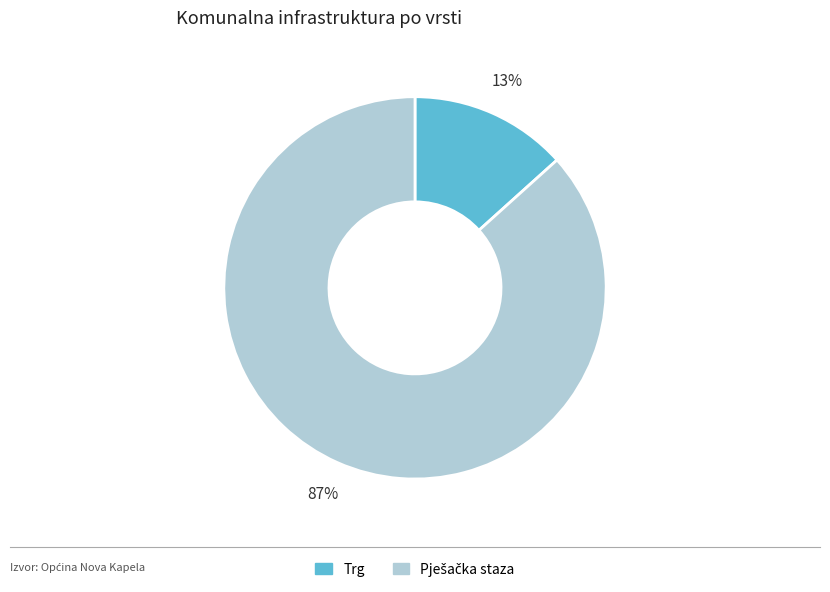

To the nearest percent, what is the average slice percentage?

50%